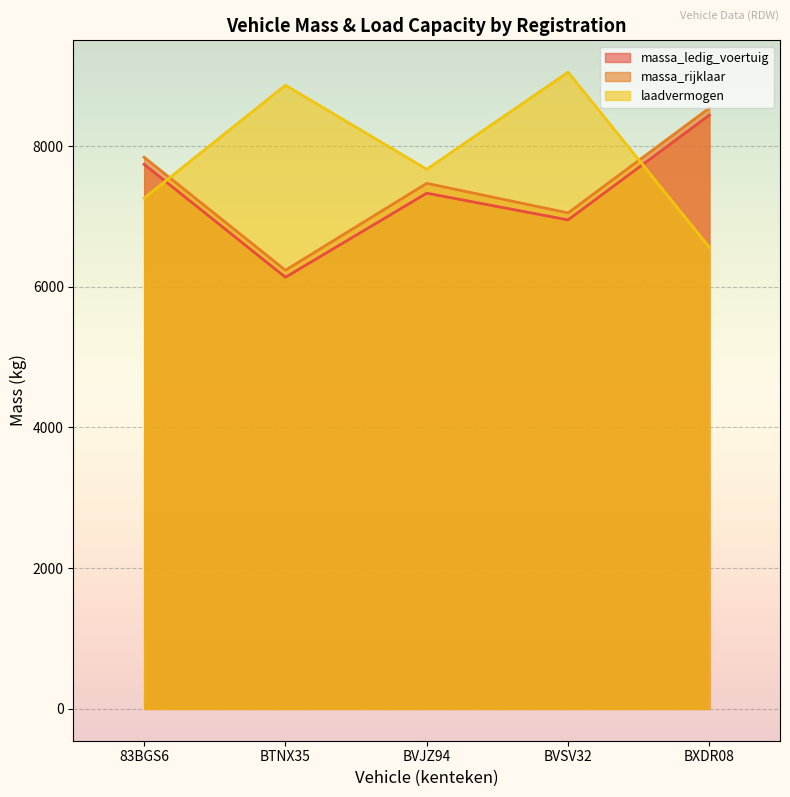

Between BVSV32 and BXDR08, which is larger?

BXDR08